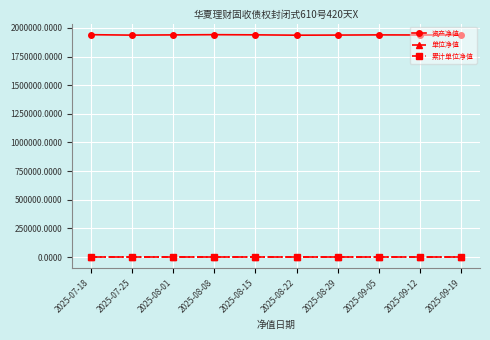

Does the chart have visible grid lines?

Yes